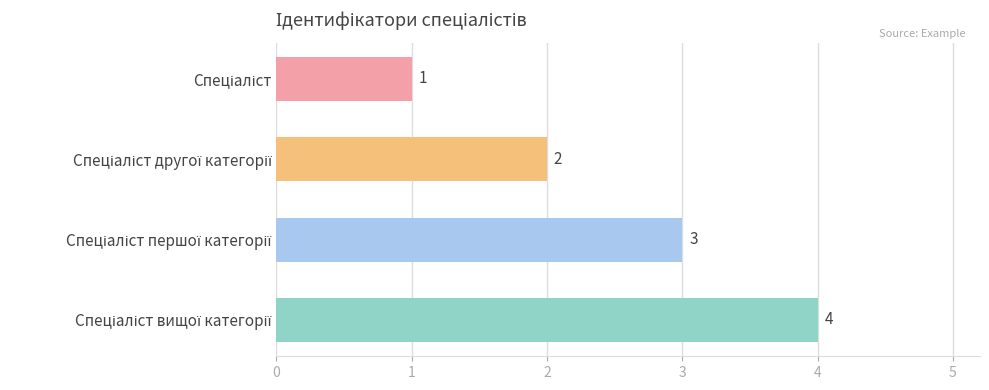

What is the value of the 4th bar from the top?

4